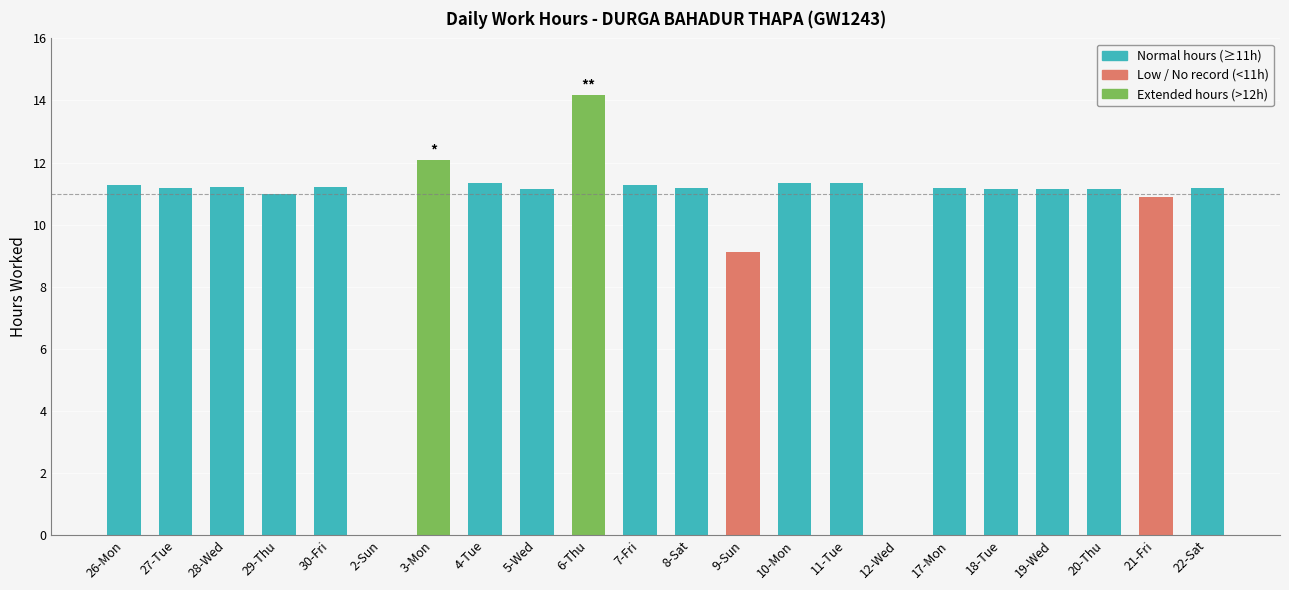

What value does the data have at 30-Fri?

11.2